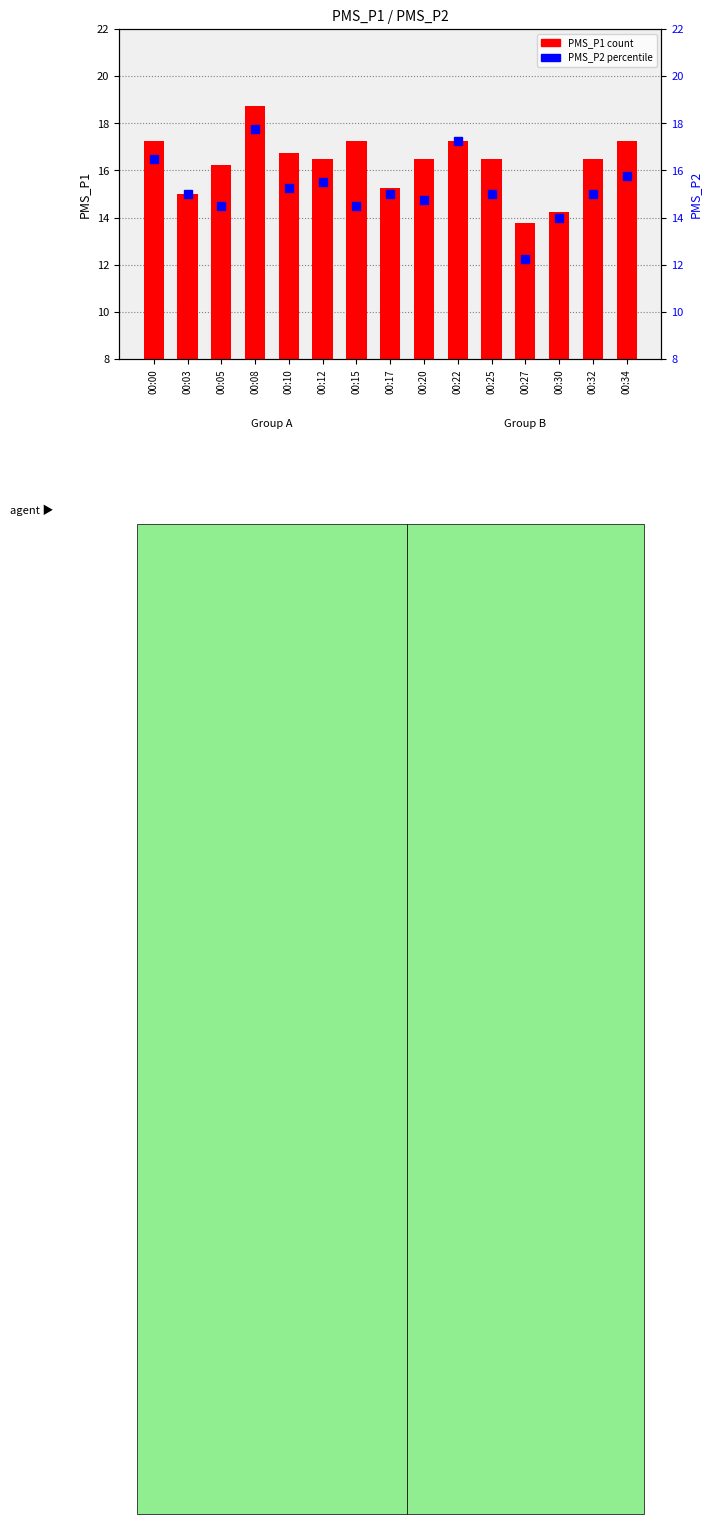

List the series in order of their overall mean, lowest first.

PMS_P2, PMS_P1